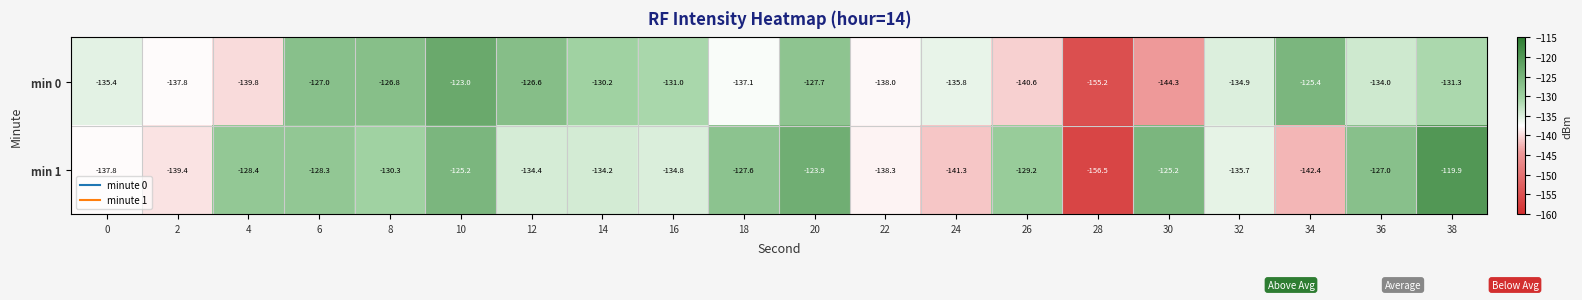

Count the number of data series in this chart.

2